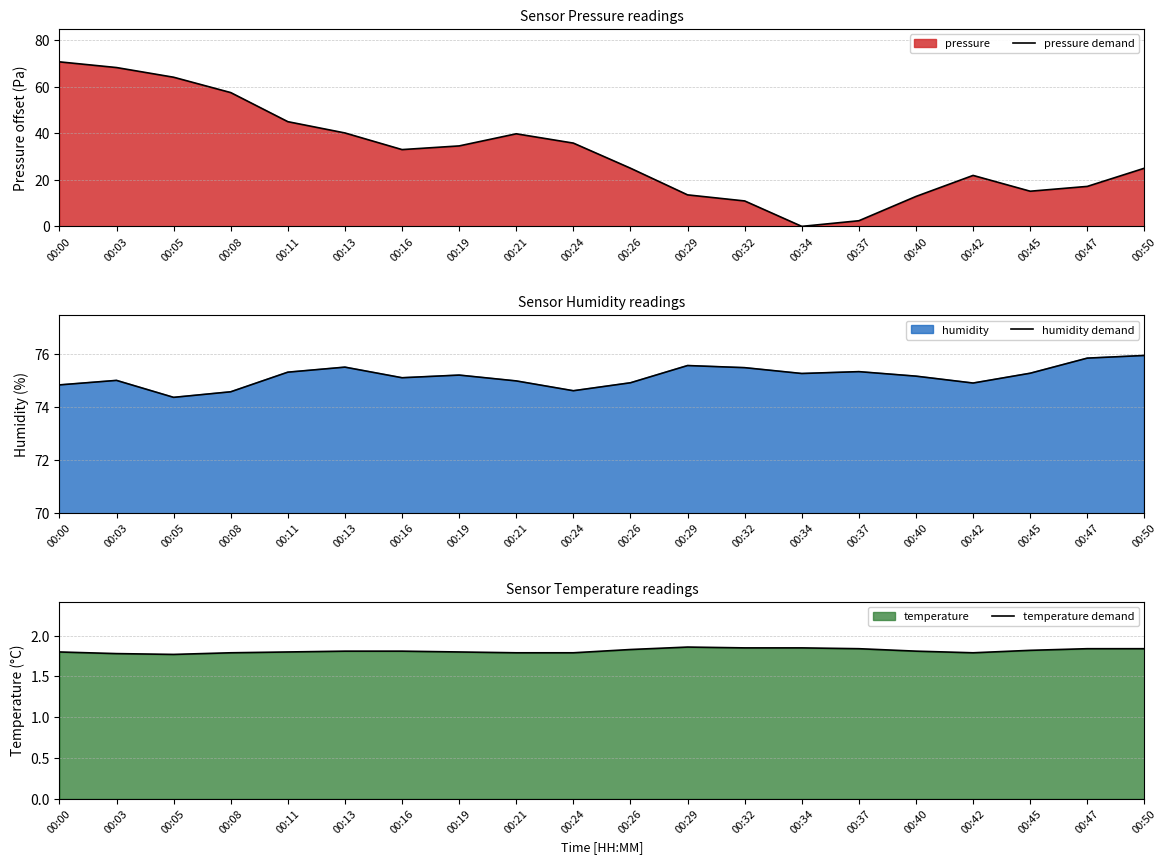

Which label corresponds to the largest value in the chart?

00:50